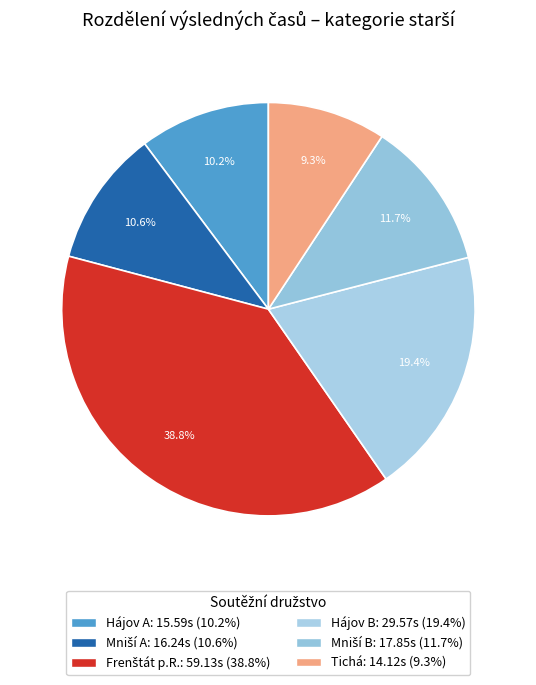

Which slice is the smallest?

Tichá